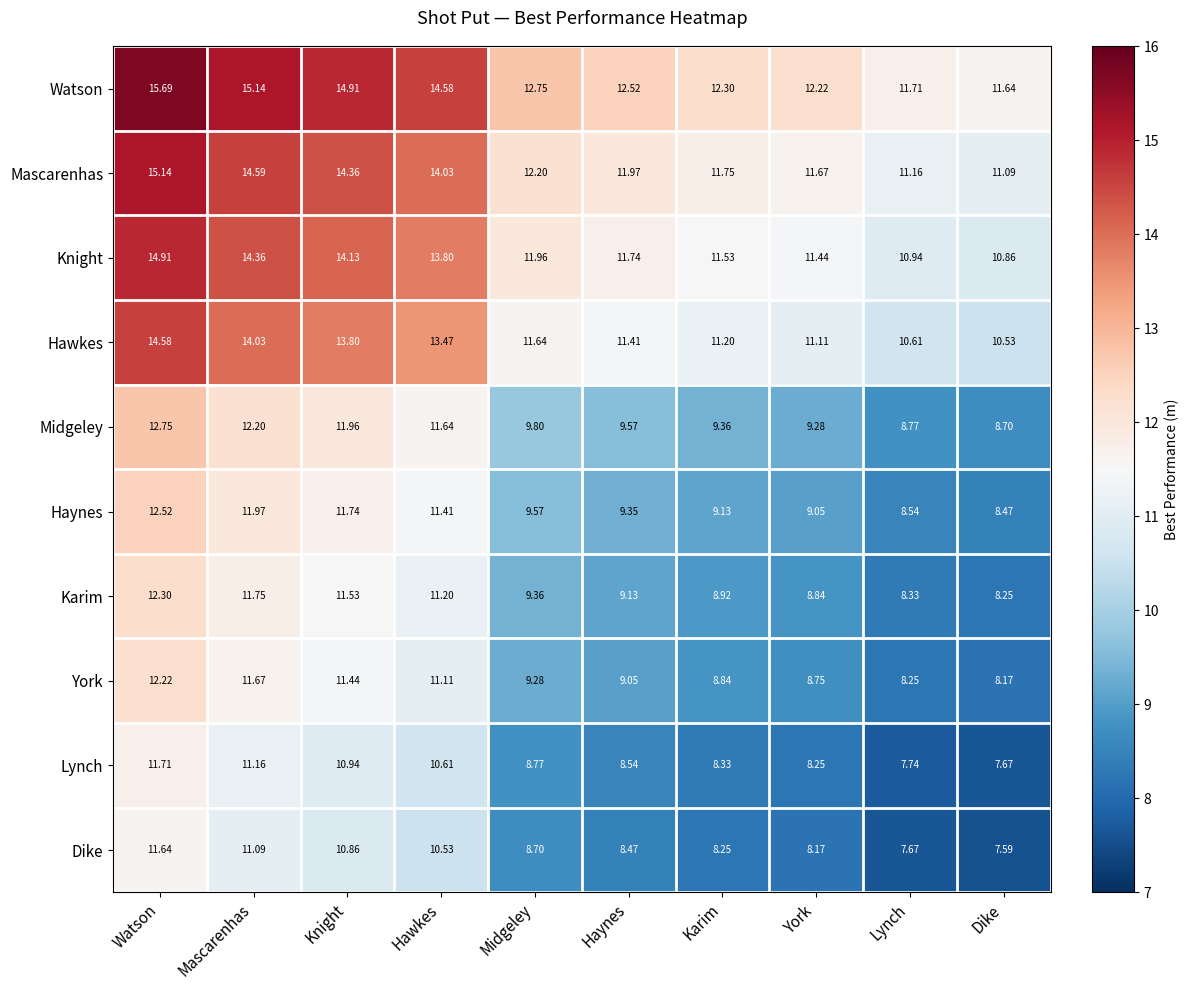

Where is Watson nearest to the value 13?

Midgeley